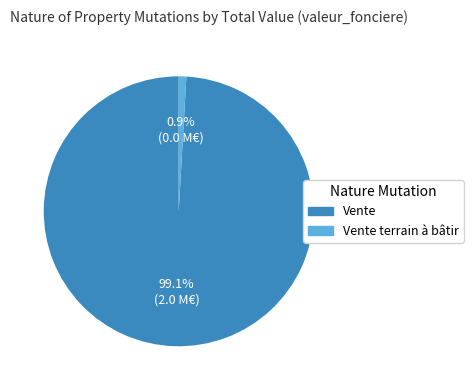

Which has a higher value, Vente or Vente terrain à bâtir?

Vente